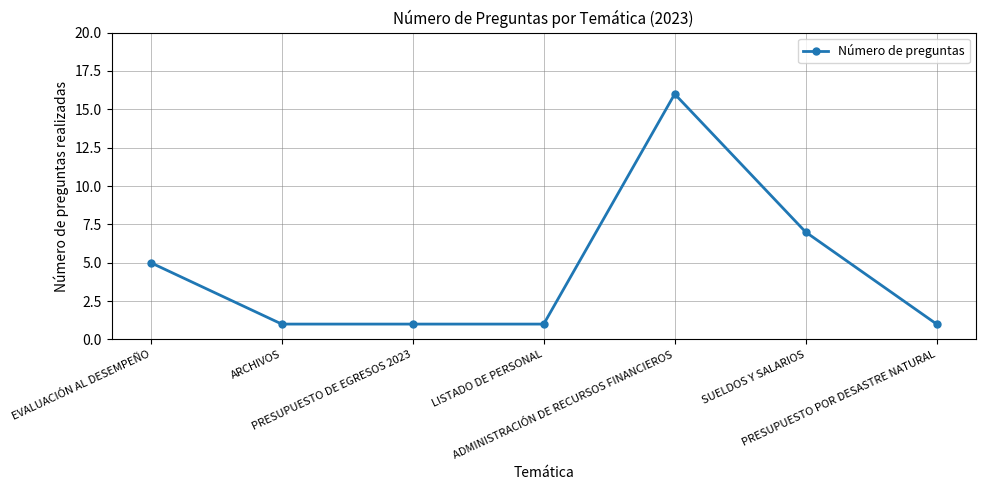

Between PRESUPUESTO DE EGRESOS 2023 and ADMINISTRACIÓN DE RECURSOS FINANCIEROS, which is larger?

ADMINISTRACIÓN DE RECURSOS FINANCIEROS